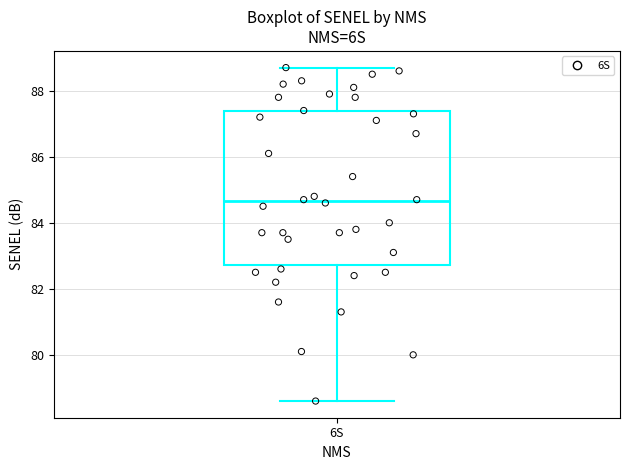

Transcribe this box plot: give where the median line is, the range the box spans, and where the two whiskers end, as read against the y-axis. The values are not printed on the chart, so give them approximately, as read against the axis.

median 84.6, box 82.8 to 87.4, whiskers 78.6 to 88.8